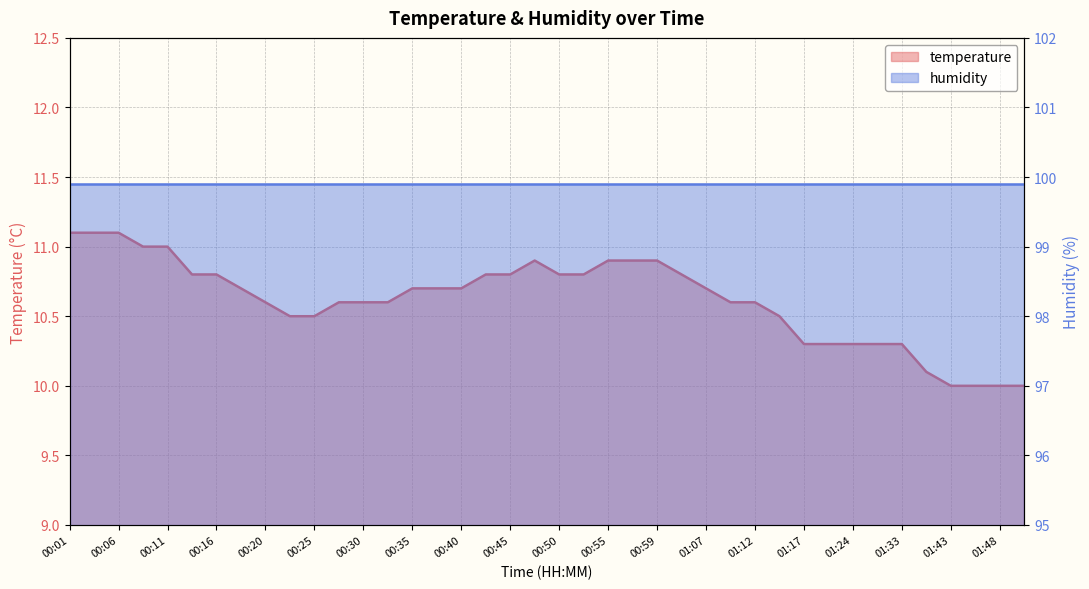

List the labels in order of value, largest first.

00:01, 00:03, 00:06, 00:08, 00:11, 00:47, 00:55, 00:57, 00:59, 00:13, 00:16, 00:42, 00:45, 00:50, 00:52, 01:04, 00:18, 00:35, 00:37, 00:40, 01:07, 00:20, 00:28, 00:30, 00:33, 01:09, 01:12, 00:23, 00:25, 01:14, 01:17, 01:19, 01:24, 01:30, 01:33, 01:41, 01:43, 01:46, 01:48, 01:51